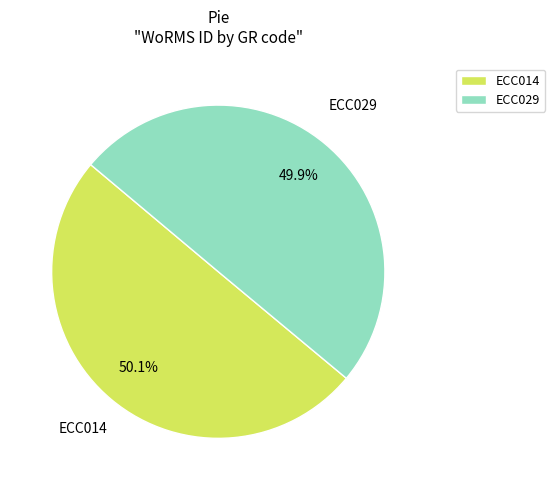

Is there a majority slice in this chart?

Yes